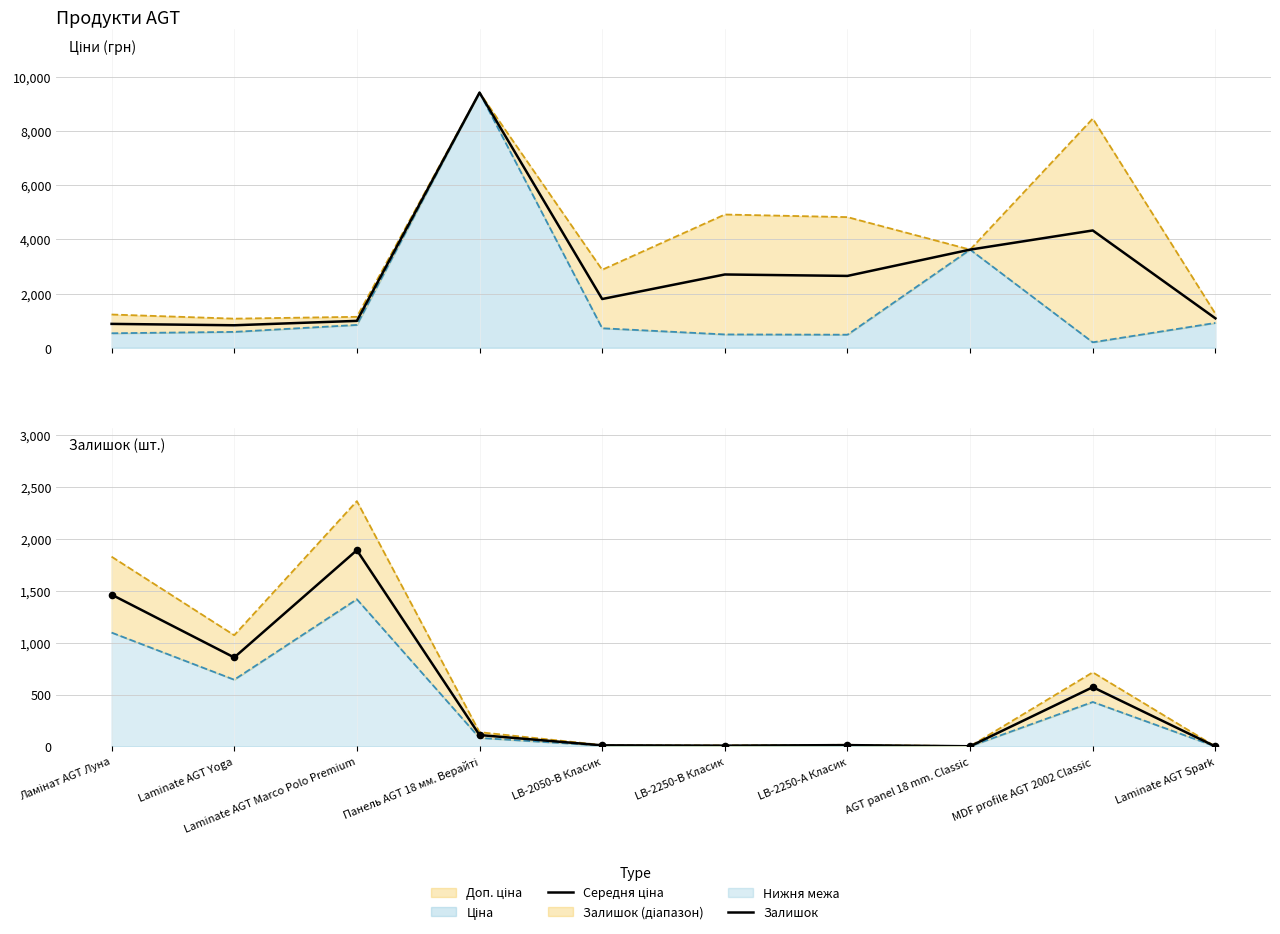

At how many categories does at least one series exceed 6357?

1